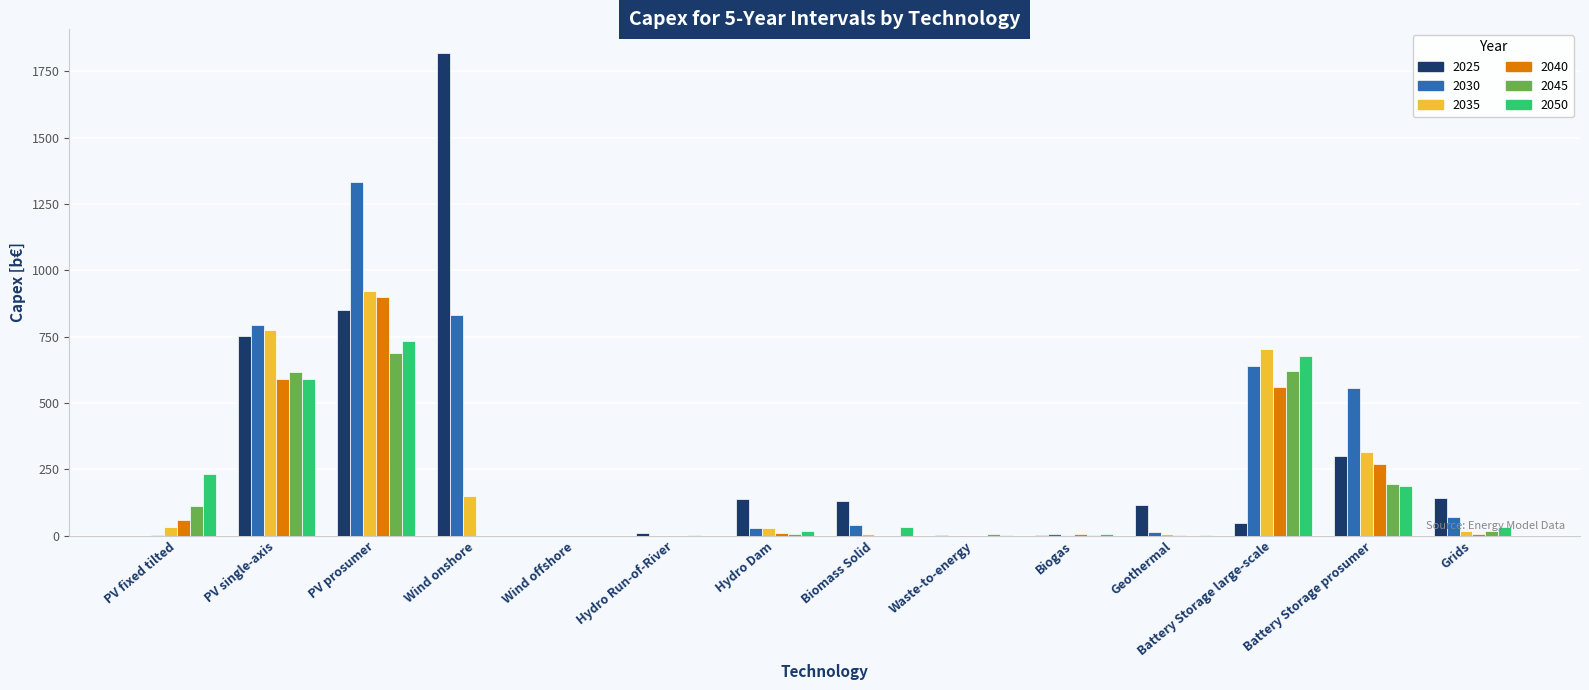

Between Wind onshore and Battery Storage large-scale, which series saw the biggest shift?

2025